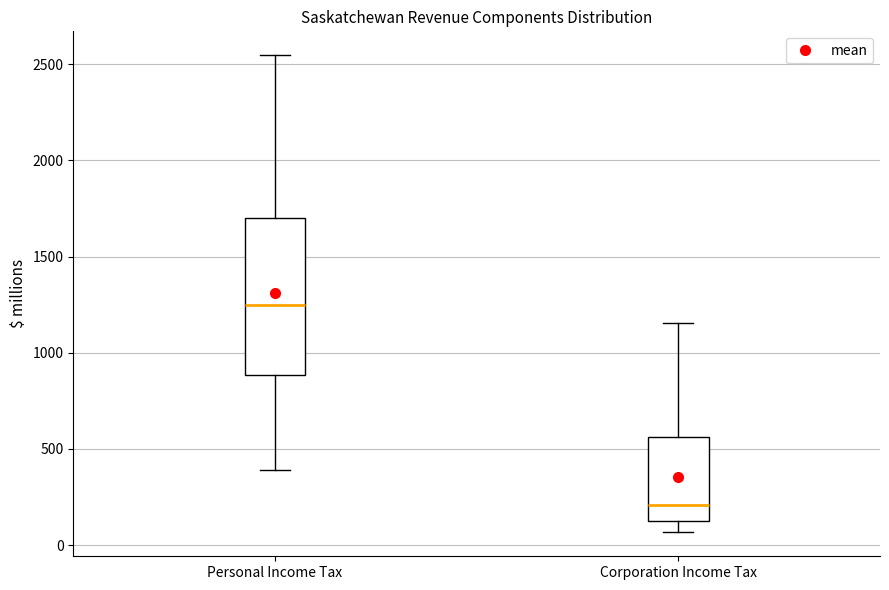

Which box has the lowest median line?

Corporation Income Tax